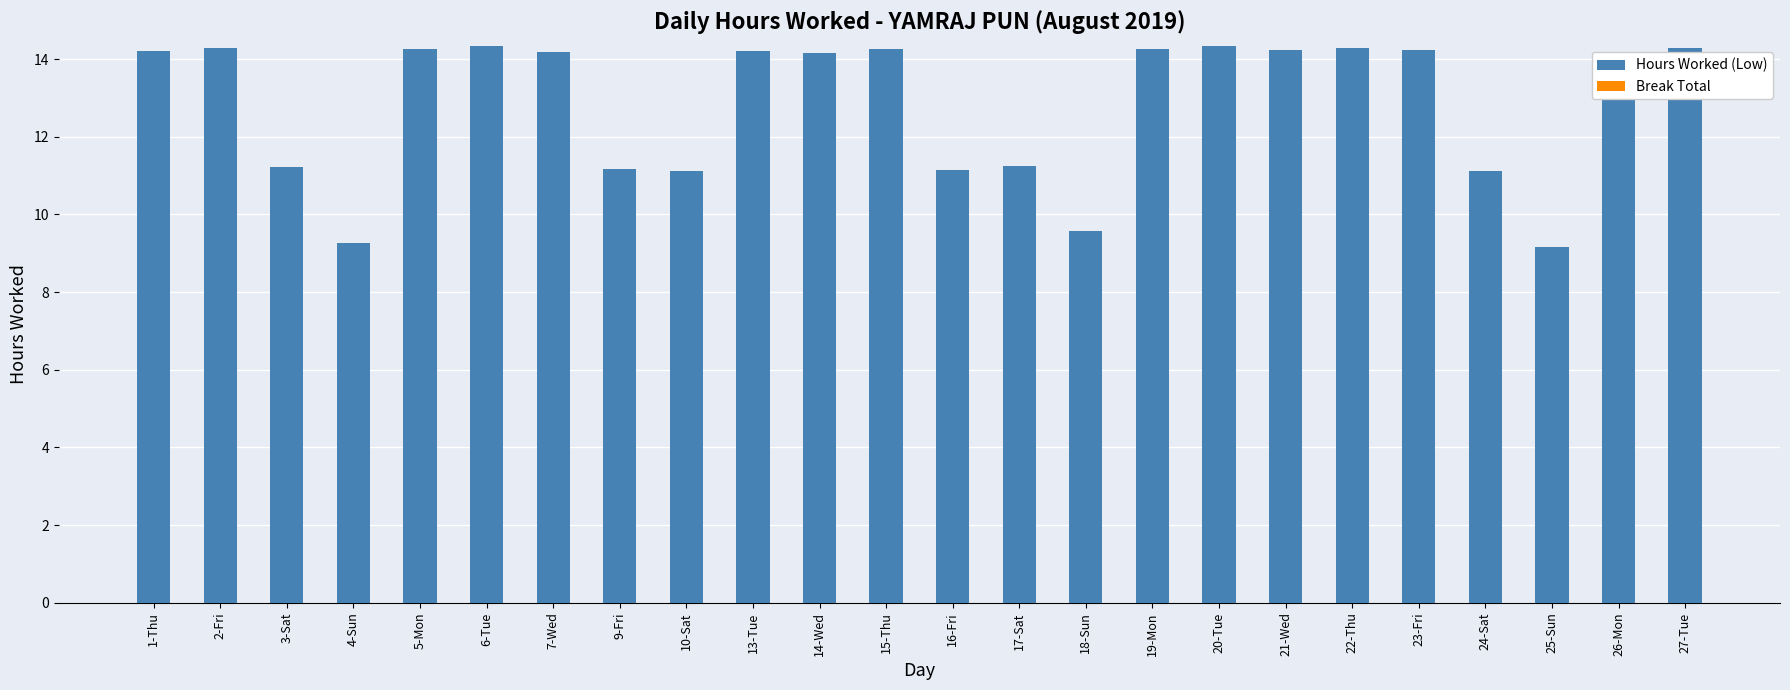

Between 16-Fri and 2-Fri, which is larger?

2-Fri